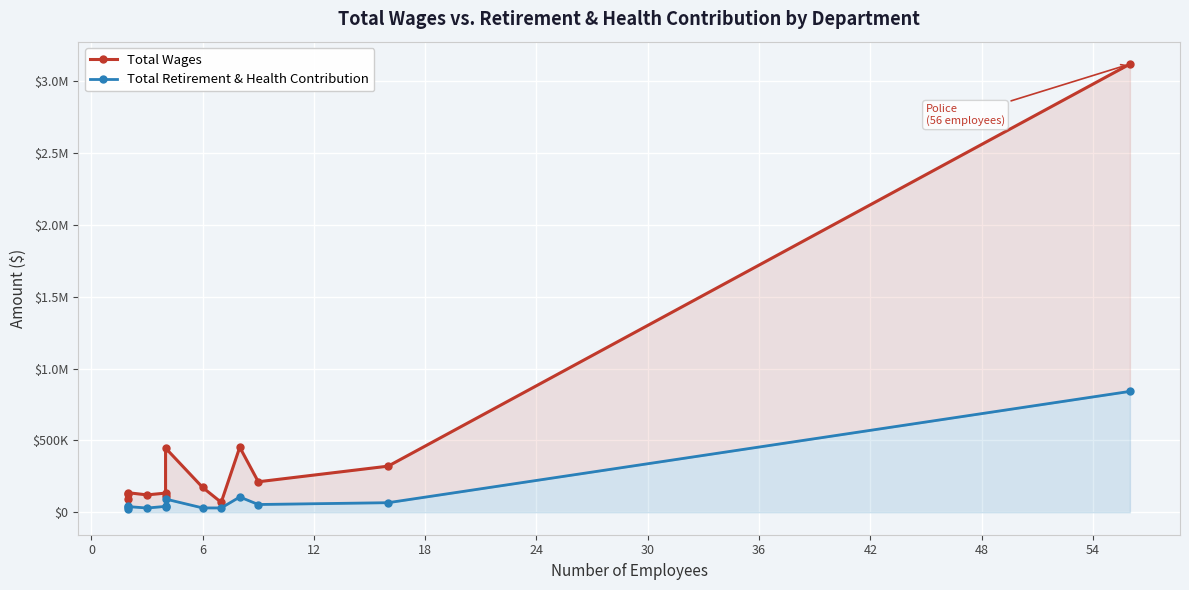

True or false: Total Retirement & Health Contribution and Total Wages intersect in this chart.

False